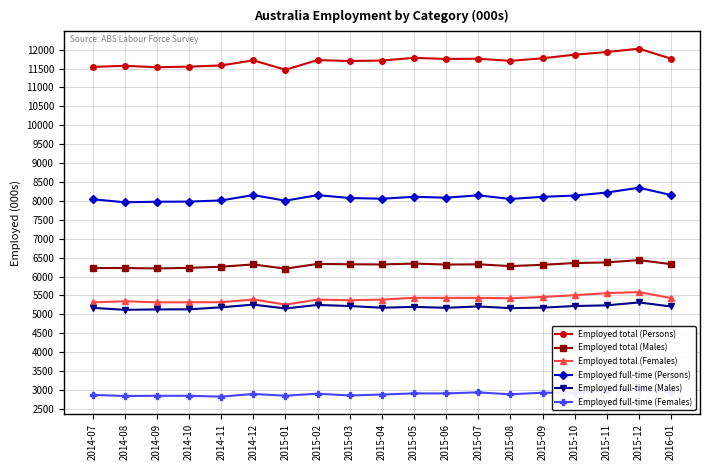

Which category has the lowest value in the Employed full-time (Males) series?

2014-08